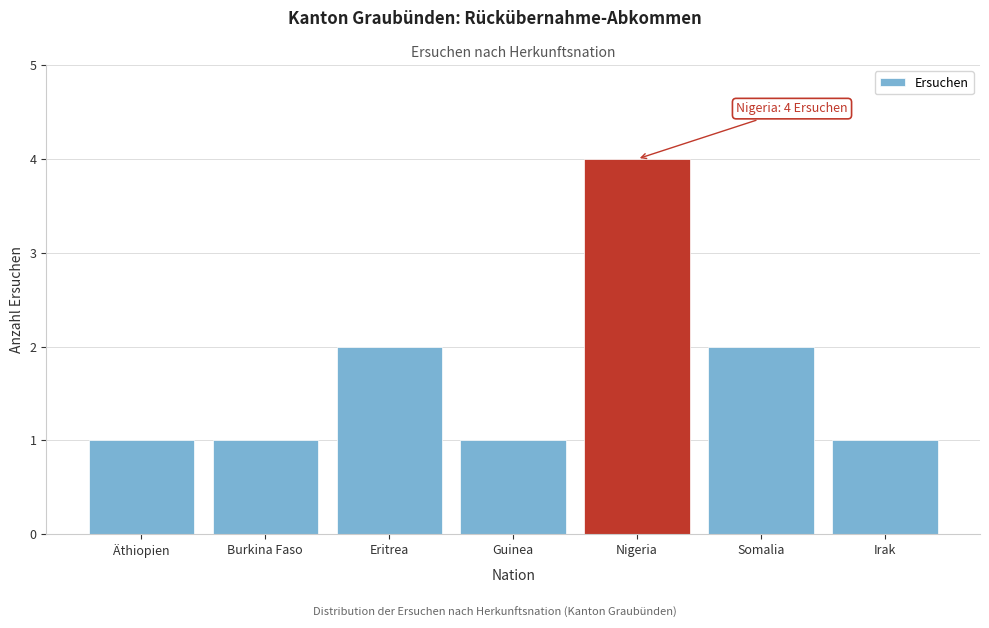

Reading right to left, list all the values displayed in this chart.

Irak=1	Somalia=2	Nigeria=4	Guinea=1	Eritrea=2	Burkina Faso=1	Äthiopien=1